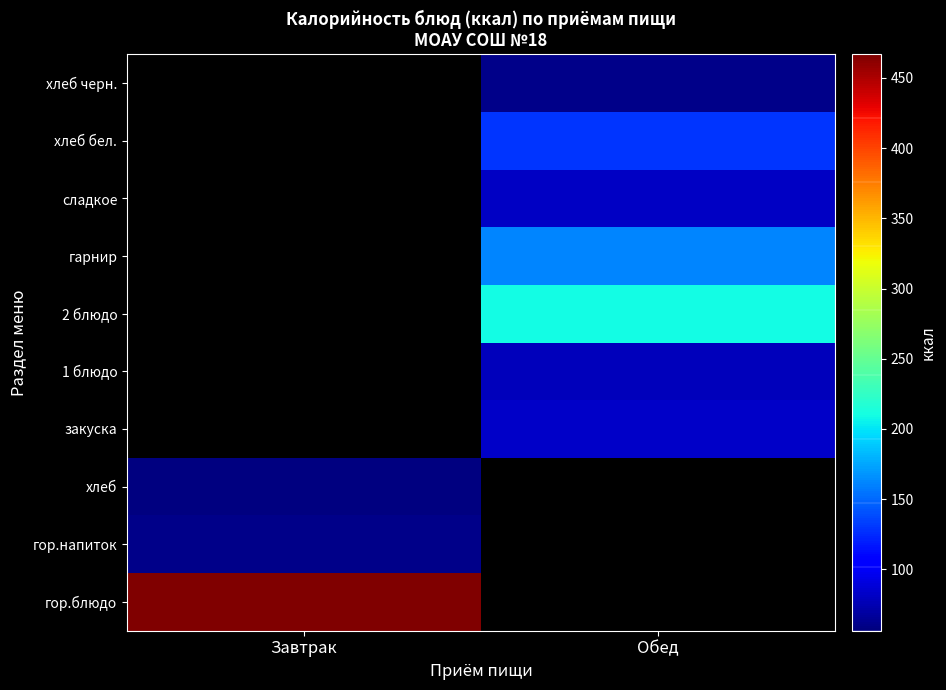

Count the number of data series in this chart.

10